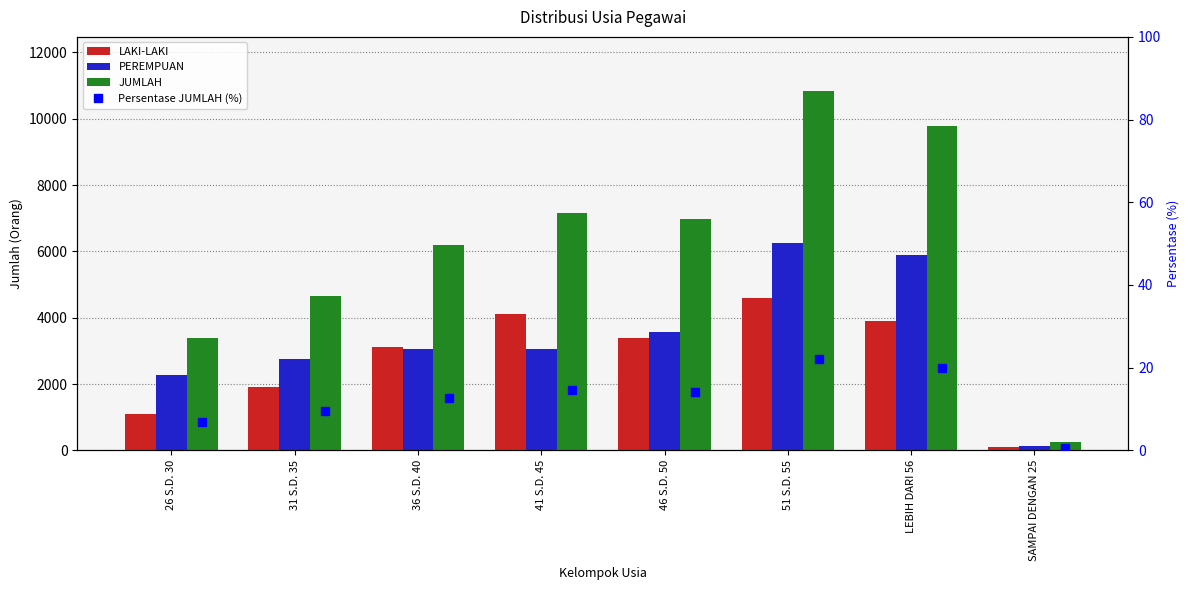

What are all the series names shown in the legend?

LAKI-LAKI, PEREMPUAN, JUMLAH, Persentase JUMLAH (%)